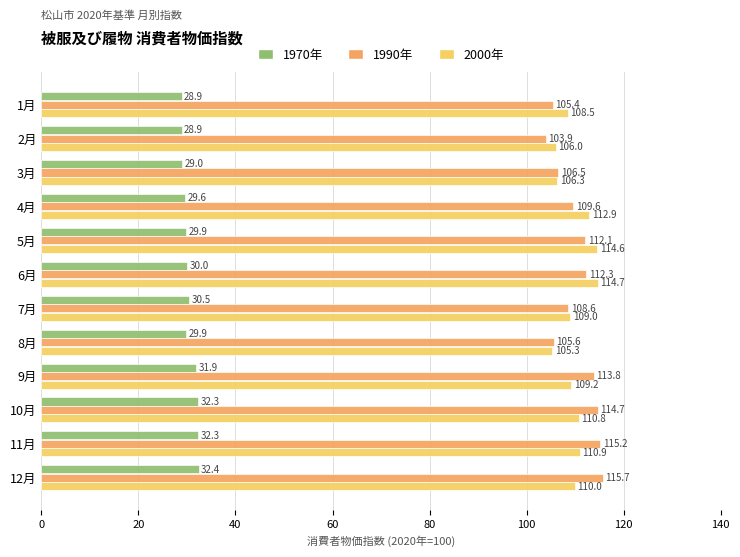

What is the sum of all 1970年 values?

365.6